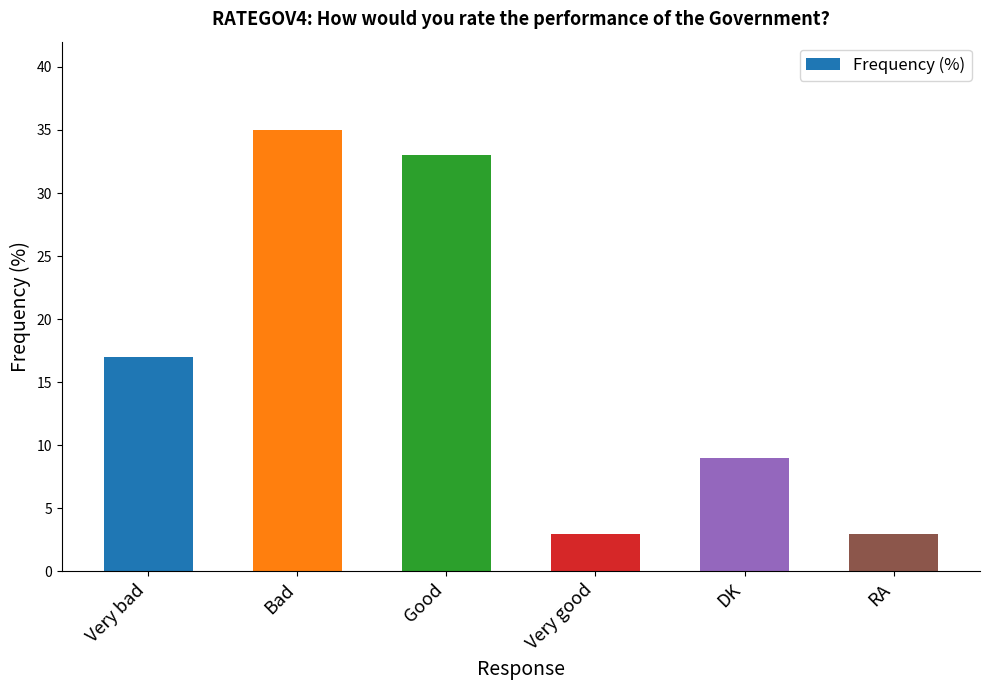

Reading left to right, what are all the values shown in this chart?

Very bad=17	Bad=35	Good=33	Very good=3	DK=9	RA=3